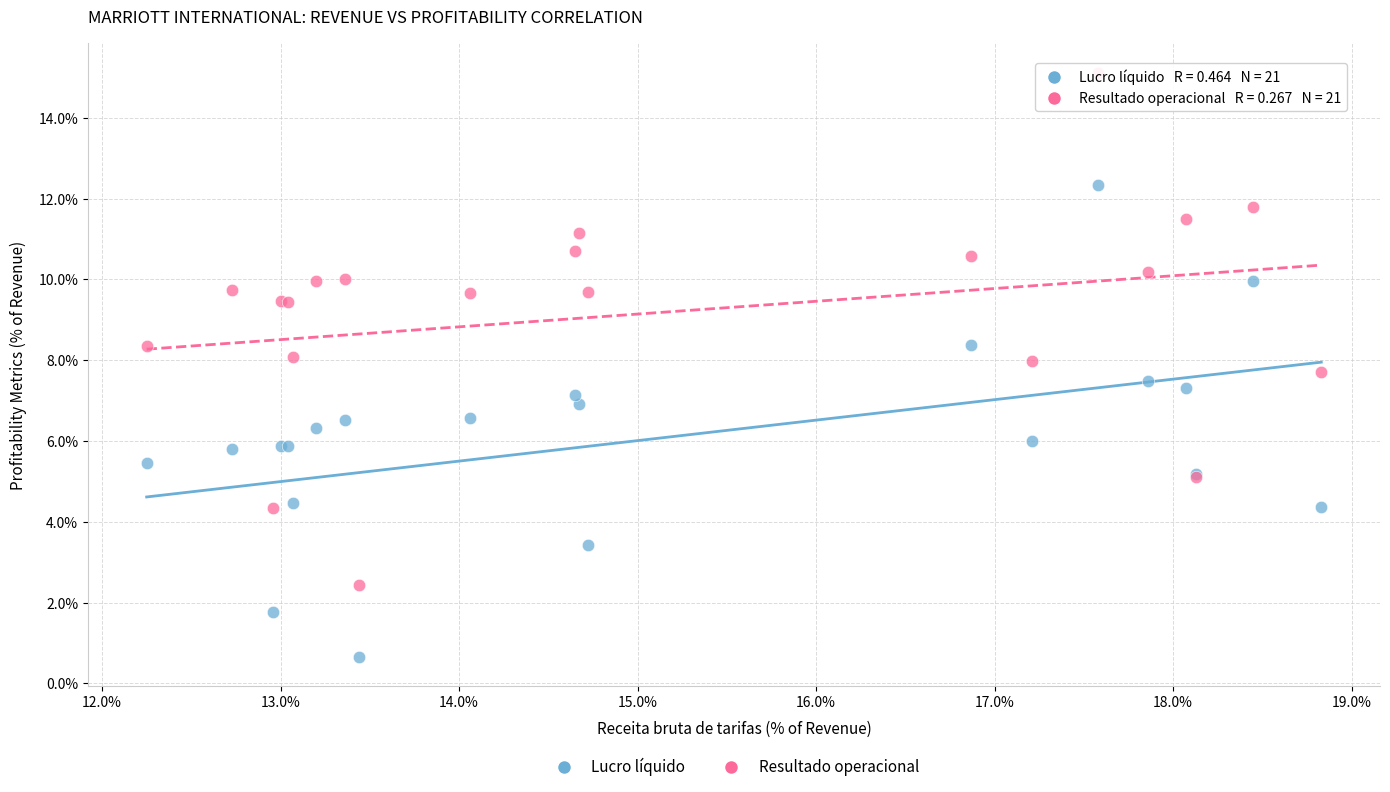

What are all the series names shown in the legend?

Lucro líquido, Resultado operacional